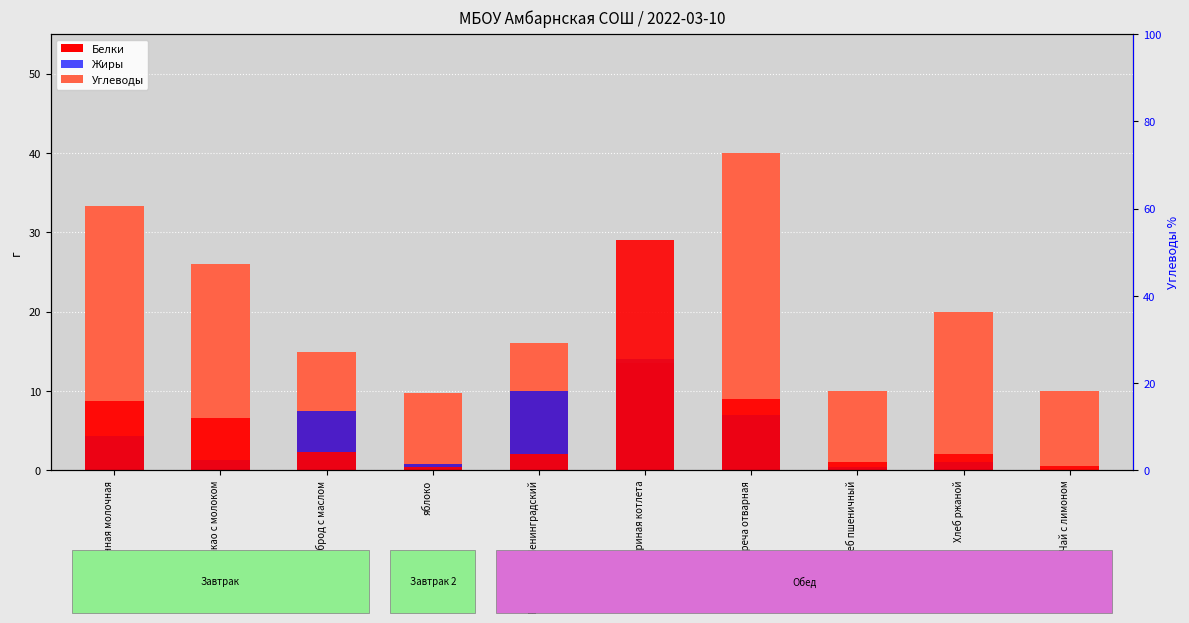

List the labels in order of Жиры value, largest first.

Куриная котлета, Рассольник Ленинградский, бутерброд с маслом, Греча отварная, каша манная молочная, какао с молоком, Хлеб ржаной, яблоко, Хлеб пшеничный, Чай с лимоном